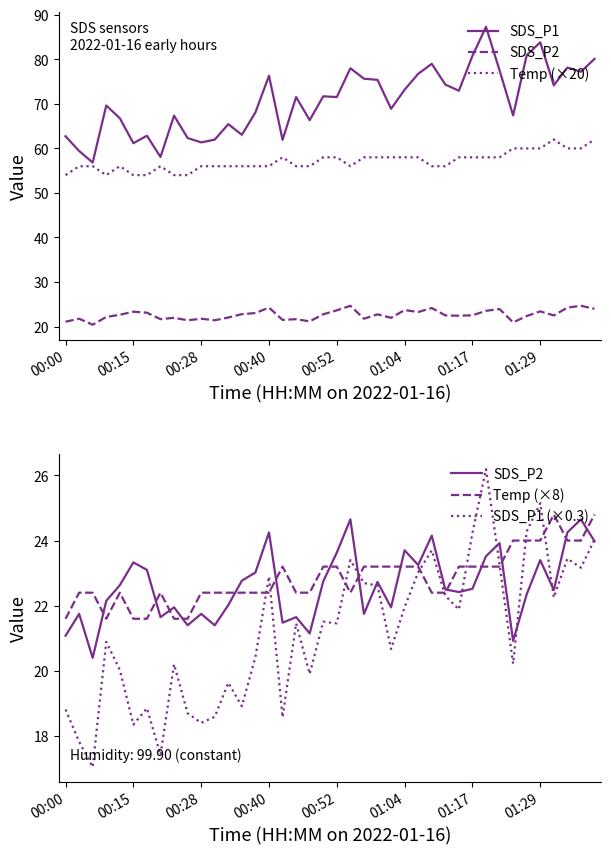

In Temp (×8), how many points are lower than both neighbors (excluding endpoints)?

2